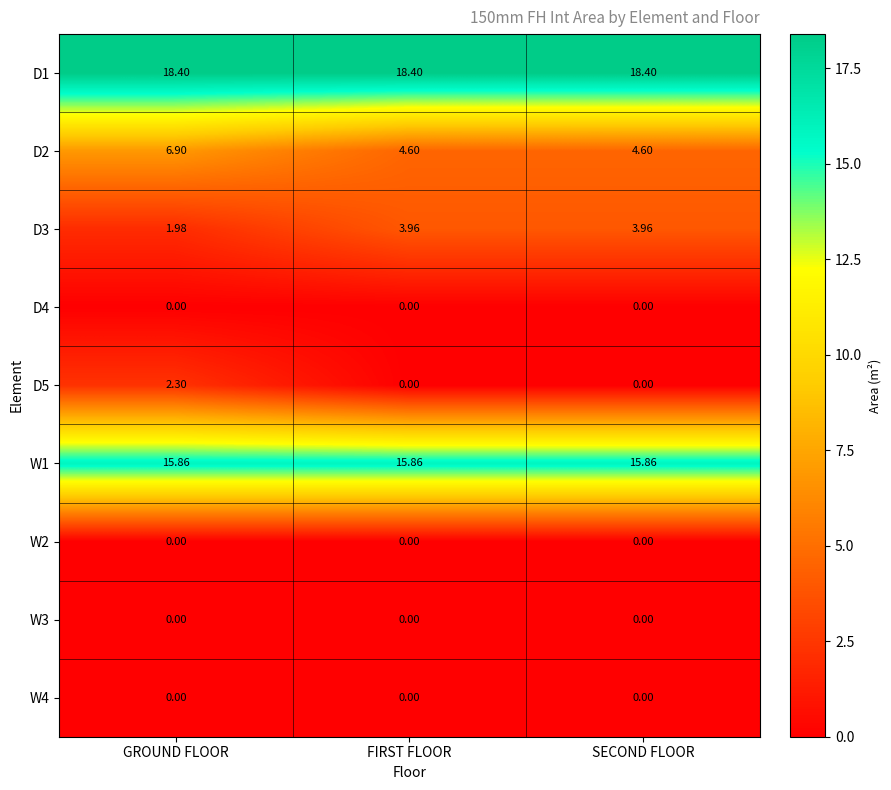

How many distinct data groups are displayed?

9